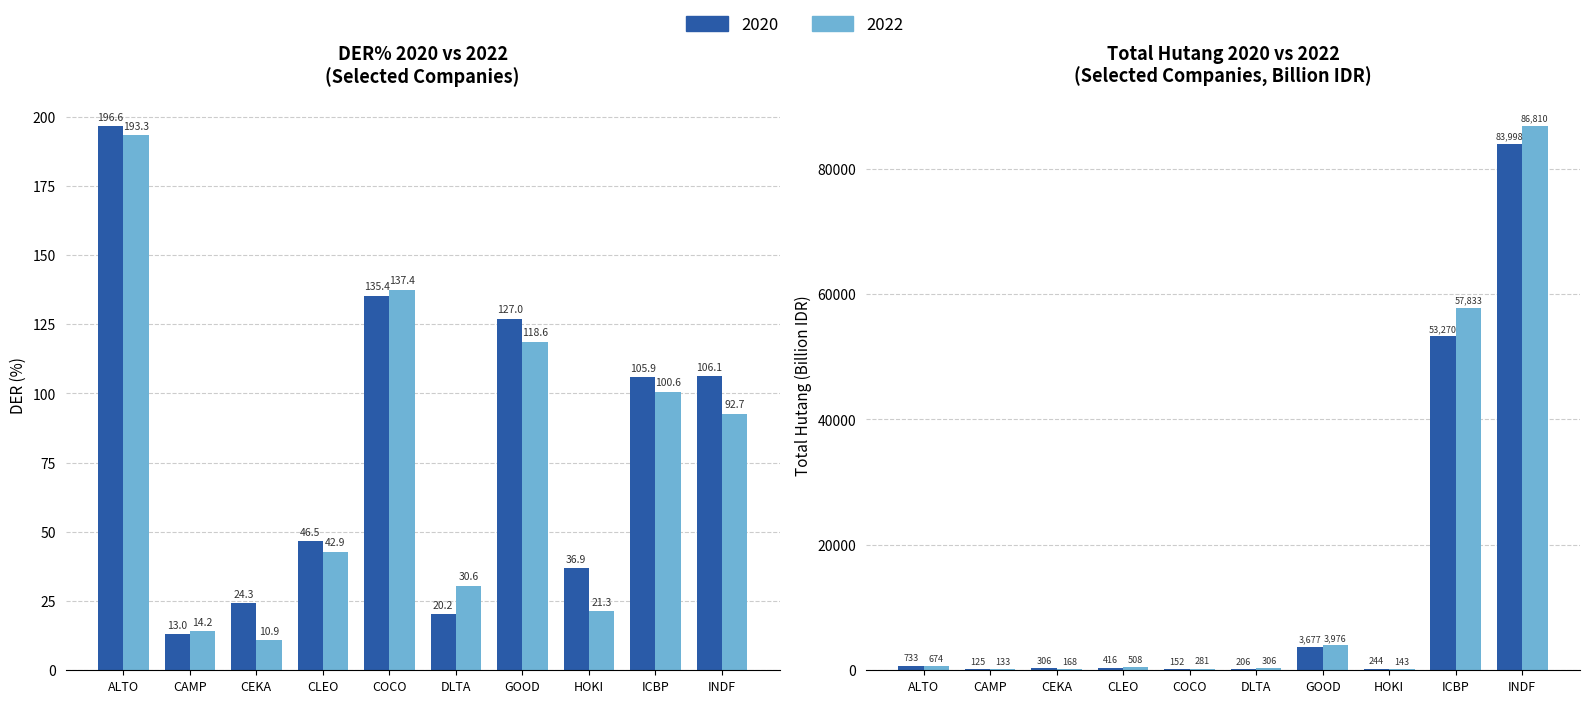

What is the maximum value shown in the chart?

86810.3